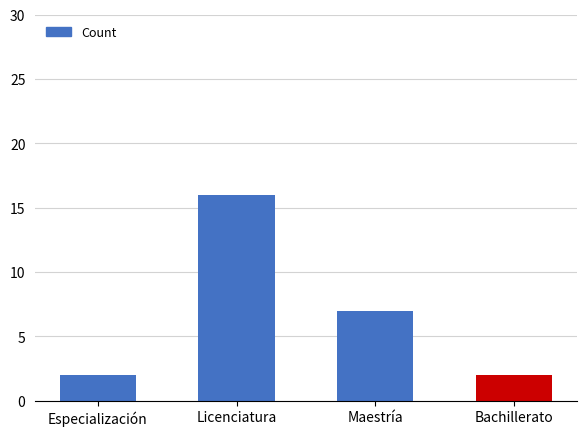

What is the value of the 1st bar from the left?

2